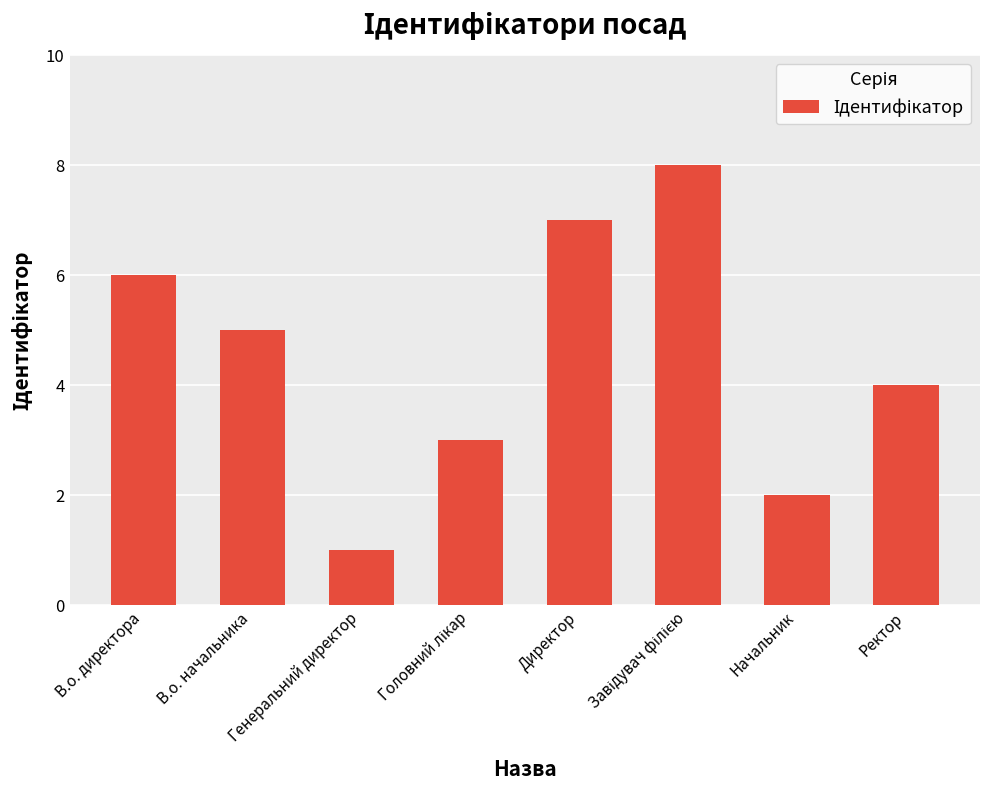

What is the difference between the maximum and minimum values?

7